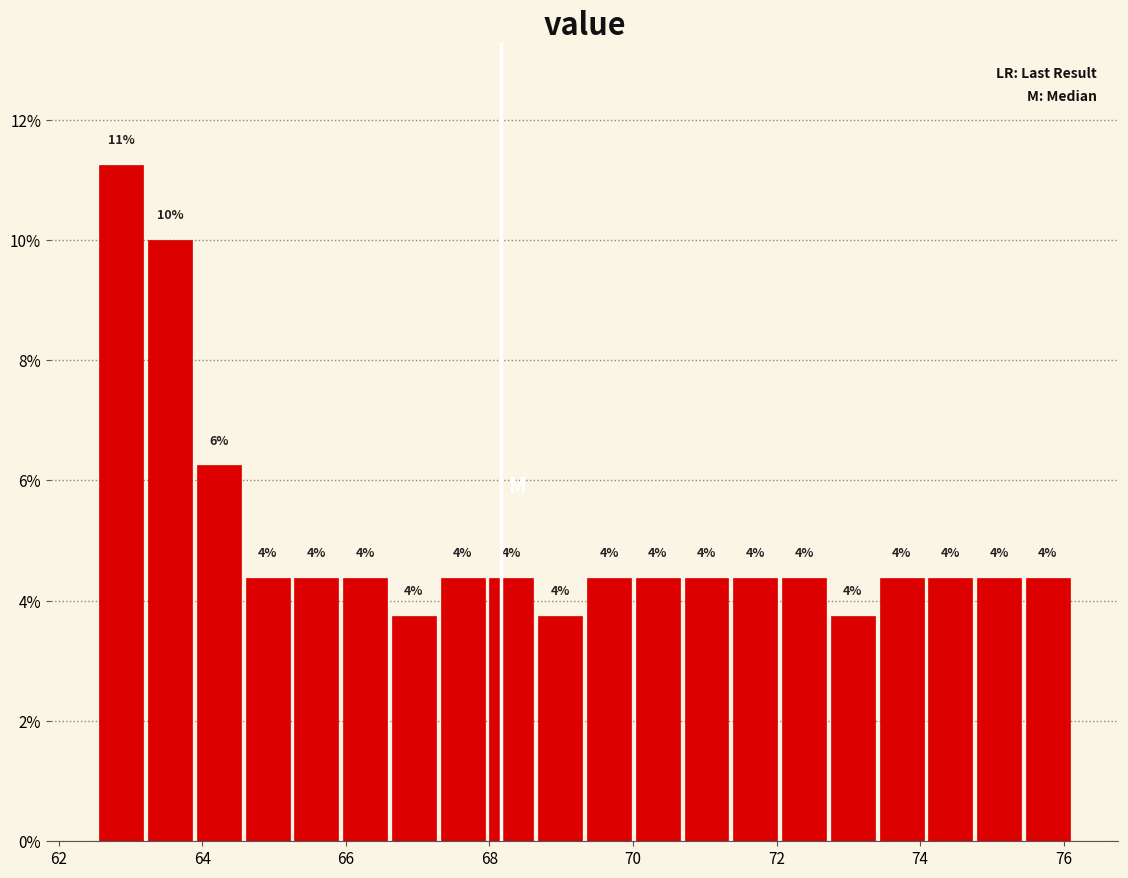

Read against the x-axis, roughly where is the centre of the tallest bar?

62.8